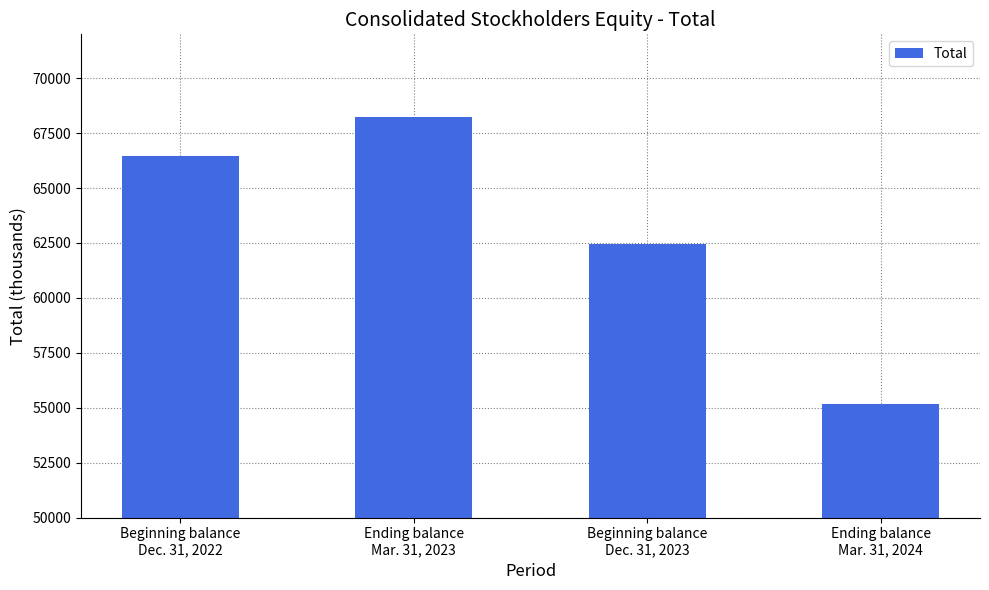

What is the change in value from Ending balance
Mar. 31, 2023 to Beginning balance
Dec. 31, 2023?

-5770